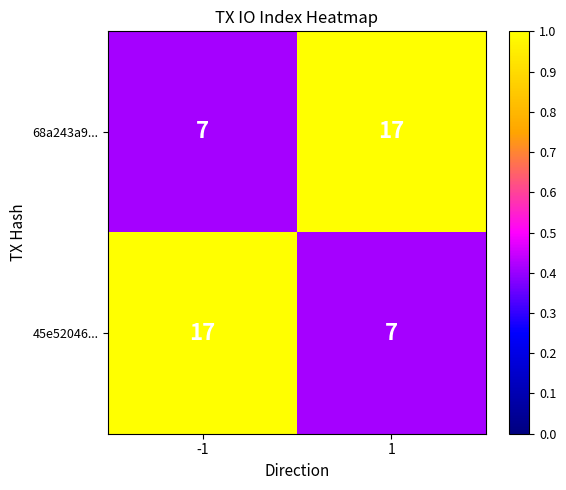

Reading left to right, transcribe all the data shown in this chart.

68a243a9...: 7	17
45e52046...: 17	7